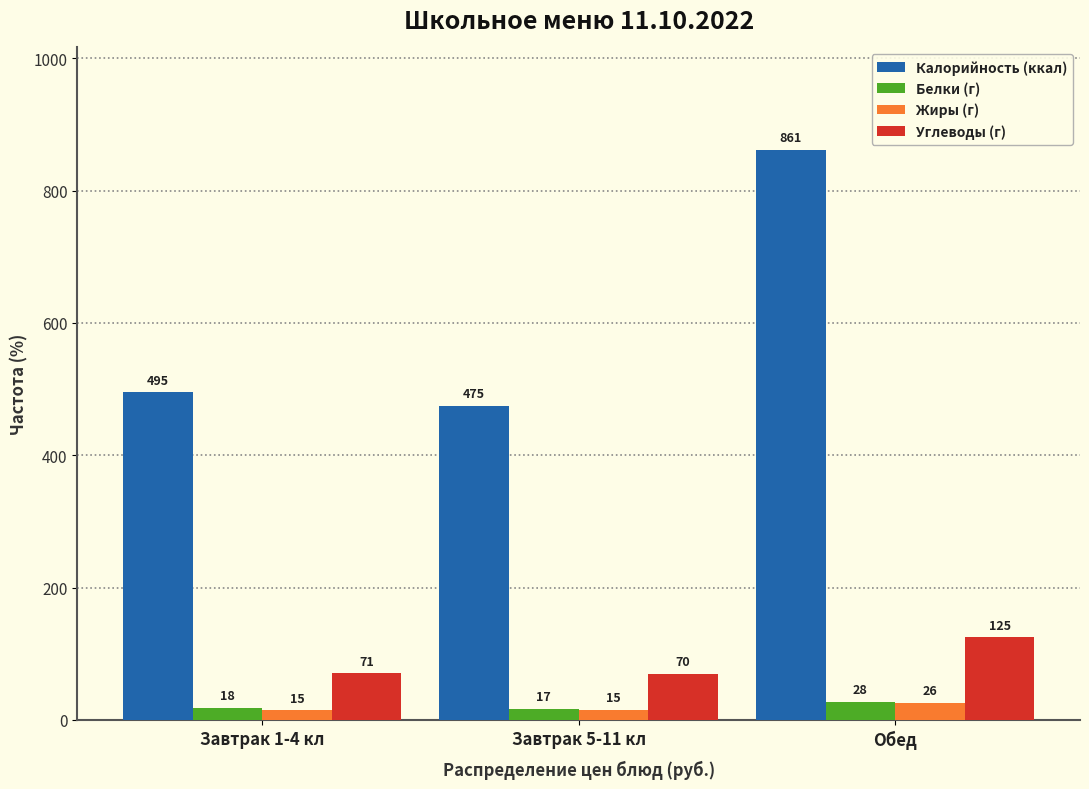

Is the value of Углеводы (г) at Завтрак 1-4 кл greater than the value of Калорийность (ккал) at Обед?

No